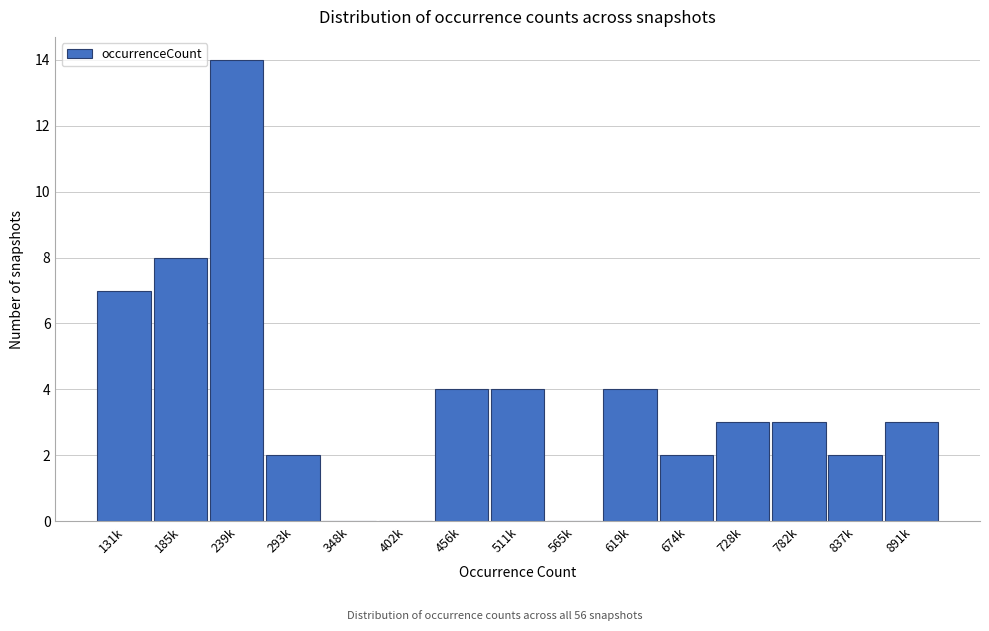

Reading left to right, transcribe all the data shown in this chart.

131k=7	185k=8	239k=14	293k=2	348k=0	402k=0	456k=4	511k=4	565k=0	619k=4	674k=2	728k=3	782k=3	837k=2	891k=3